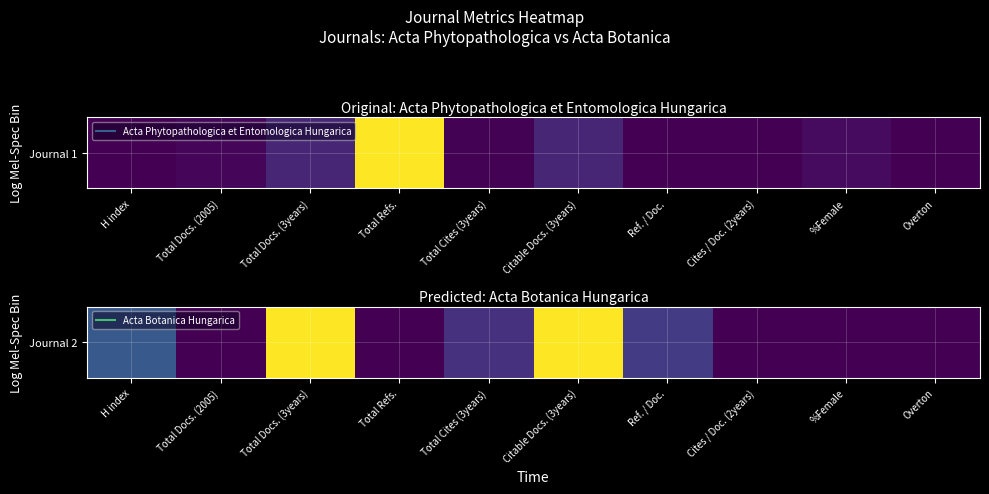

Reading left to right, extract all data points from this chart.

H index=0.3	Total Docs. (2005)=0.0	Total Docs. (3years)=1.0	Total Refs.=0.0	Total Cites (3years)=0.1	Citable Docs. (3years)=1.0	Ref. / Doc.=0.2	Cites / Doc. (2years)=0.0	%Female=0.0	Overton=0.0